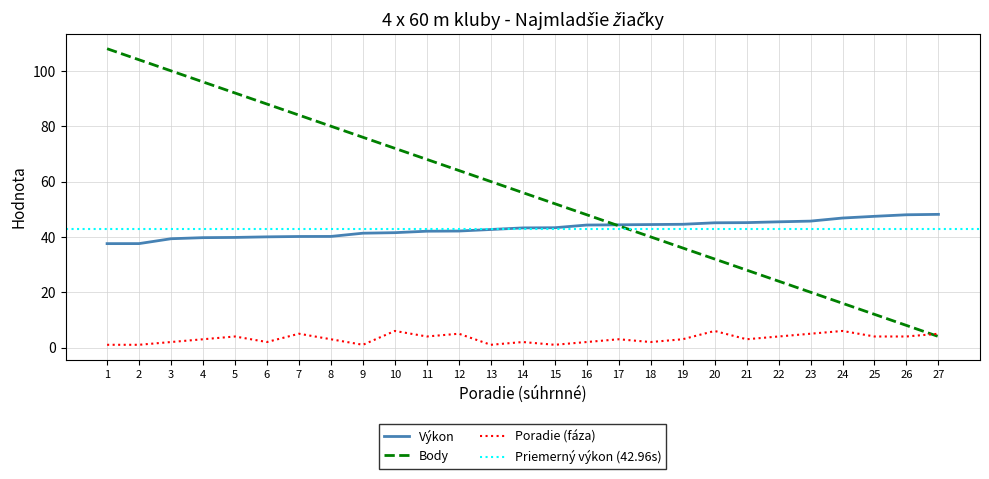

True or false: Body has a value of 20.0 at 23.

True